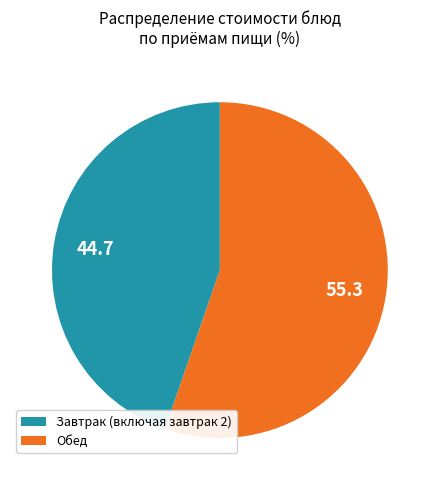

The Обед slice represents 55% of the pie. True or false?

True